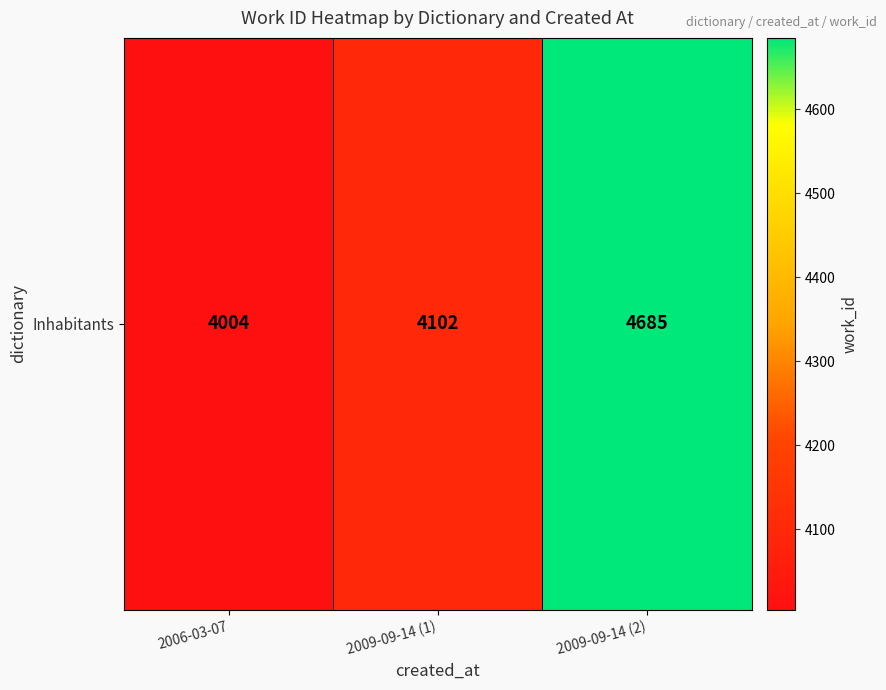

At which label is the value closest to 4344?

2009-09-14 (1)